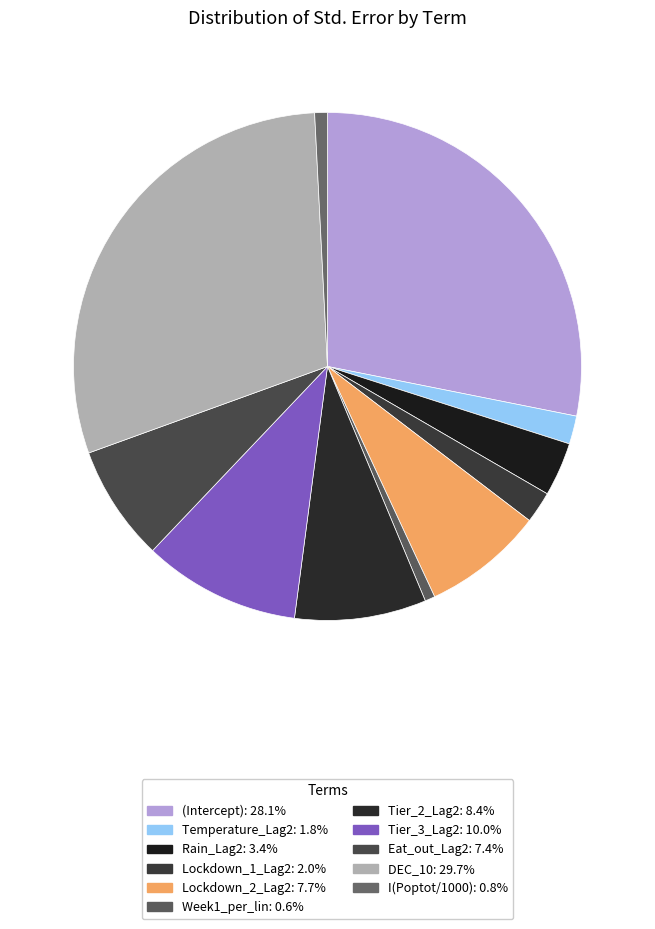

Which slice is the largest?

DEC_10